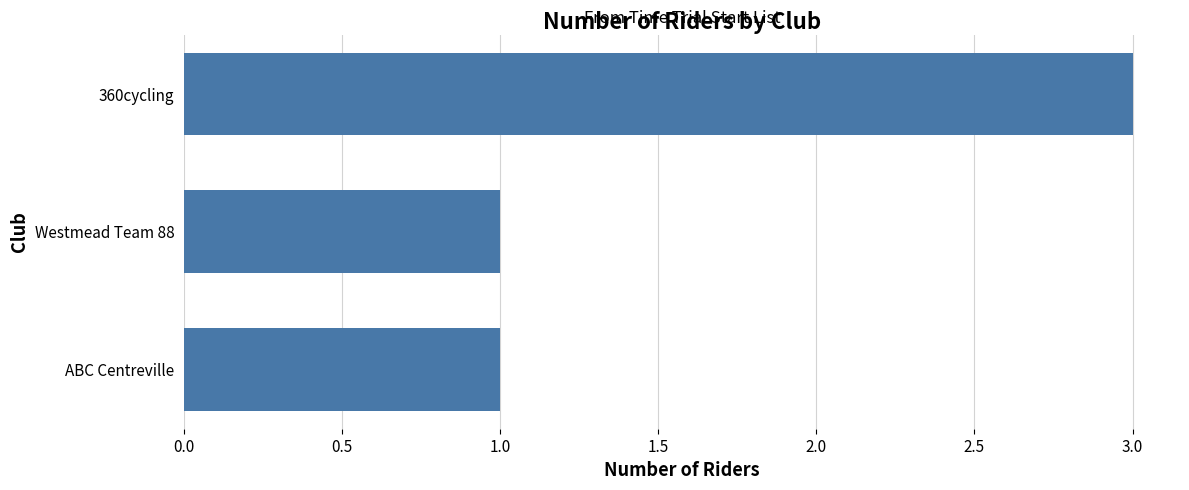

What is the greatest value displayed?

3